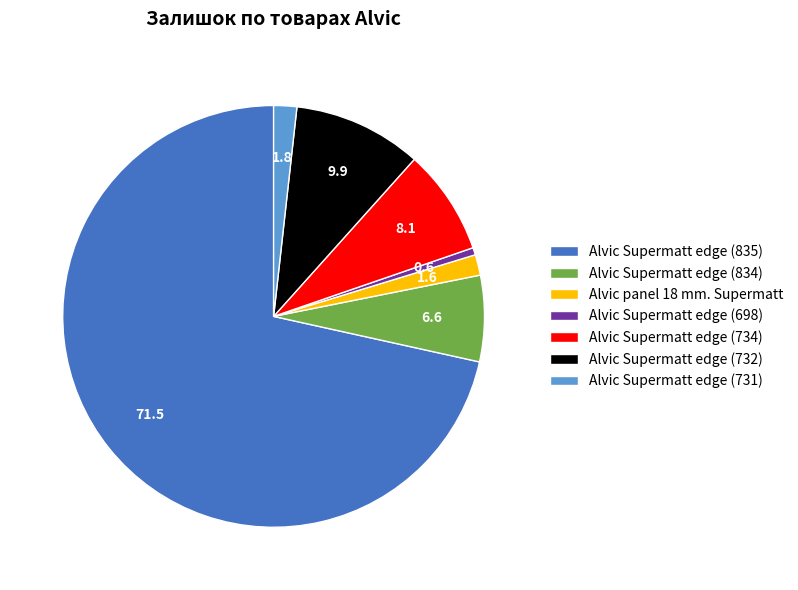

Which category accounts for the majority?

Alvic Supermatt edge (835)